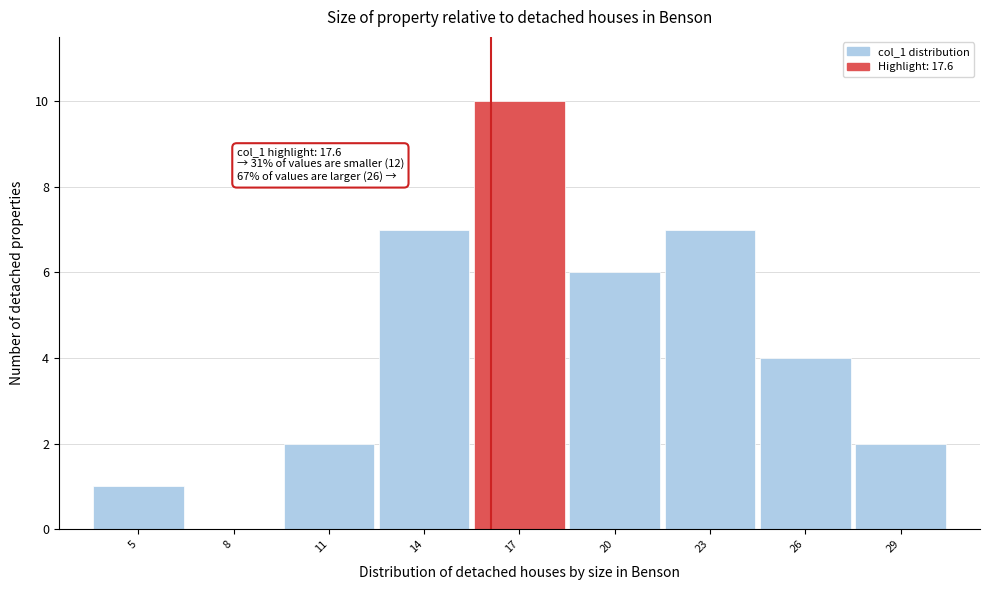

Reading left to right, extract all data points from this chart.

5=1	8=0	11=2	14=7	17=10	20=6	23=7	26=4	29=2